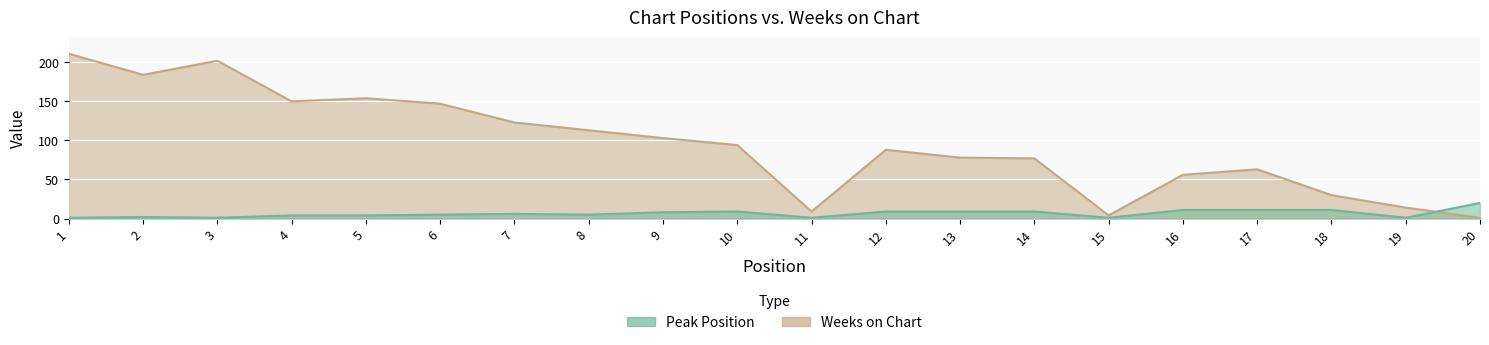

What is the sum of the Weeks on Chart values at 3 and 17?

265